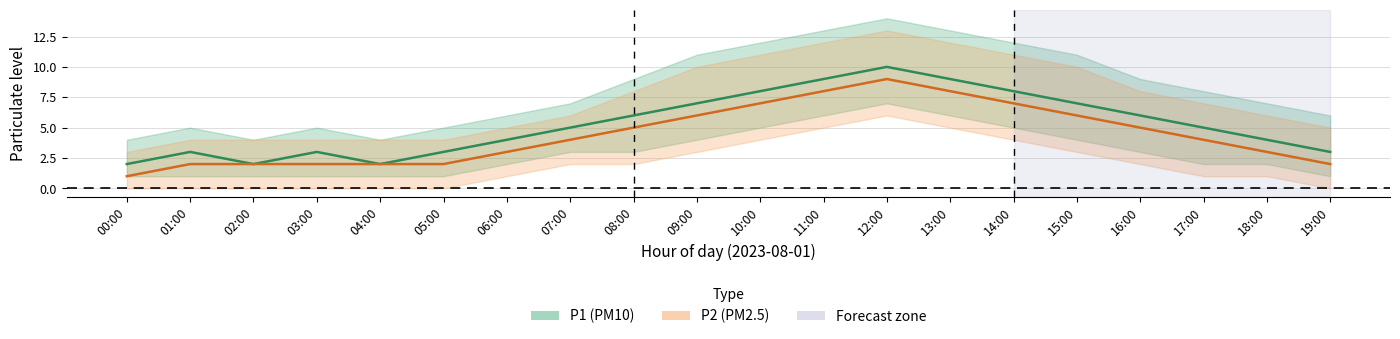

What is the label of the 19th point from the left?

18:00